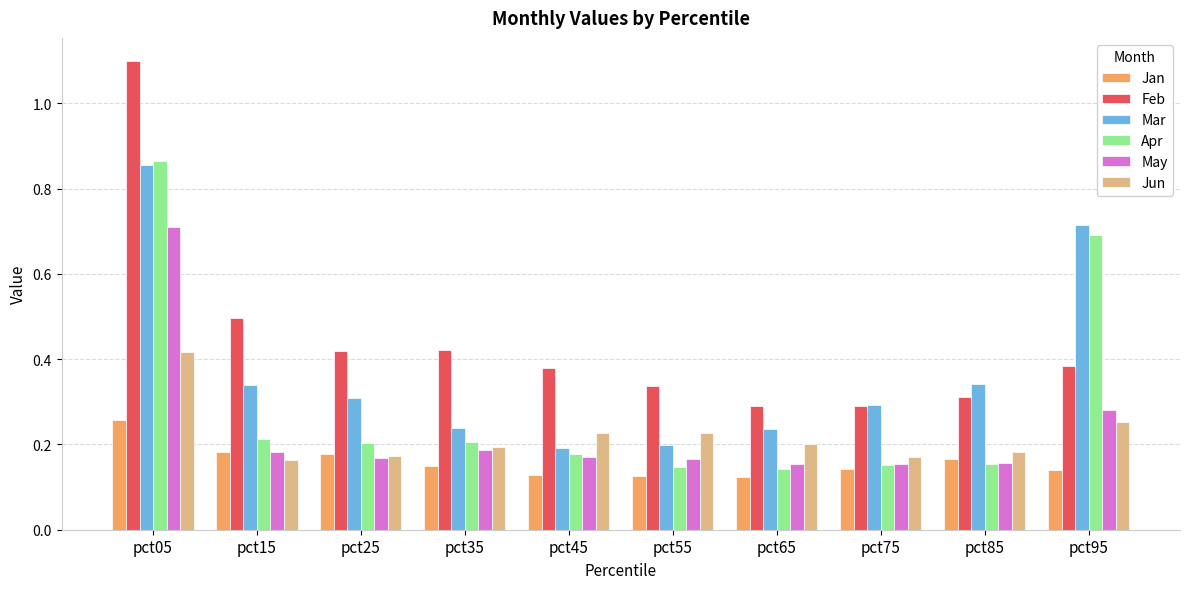

The Feb series shows 0.1 at pct55. True or false?

False